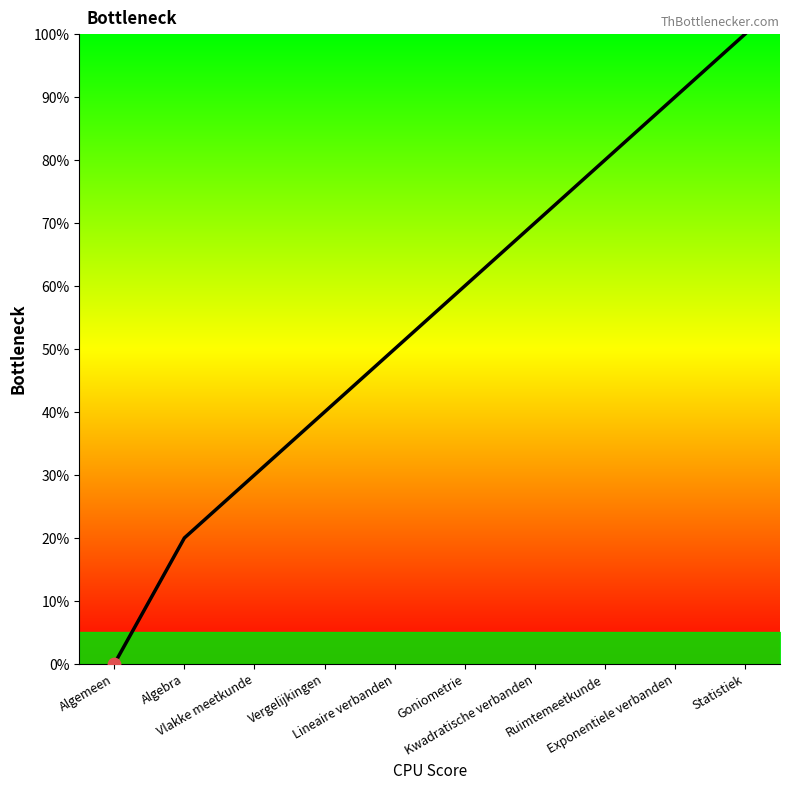

Which has a higher value, Algemeen or Vlakke meetkunde?

Vlakke meetkunde